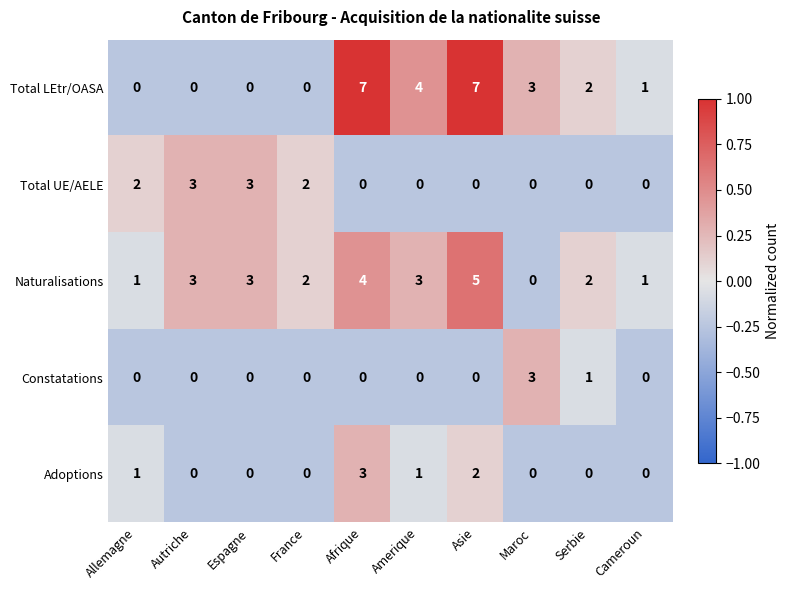

At which label does Naturalisations reach its peak?

Asie